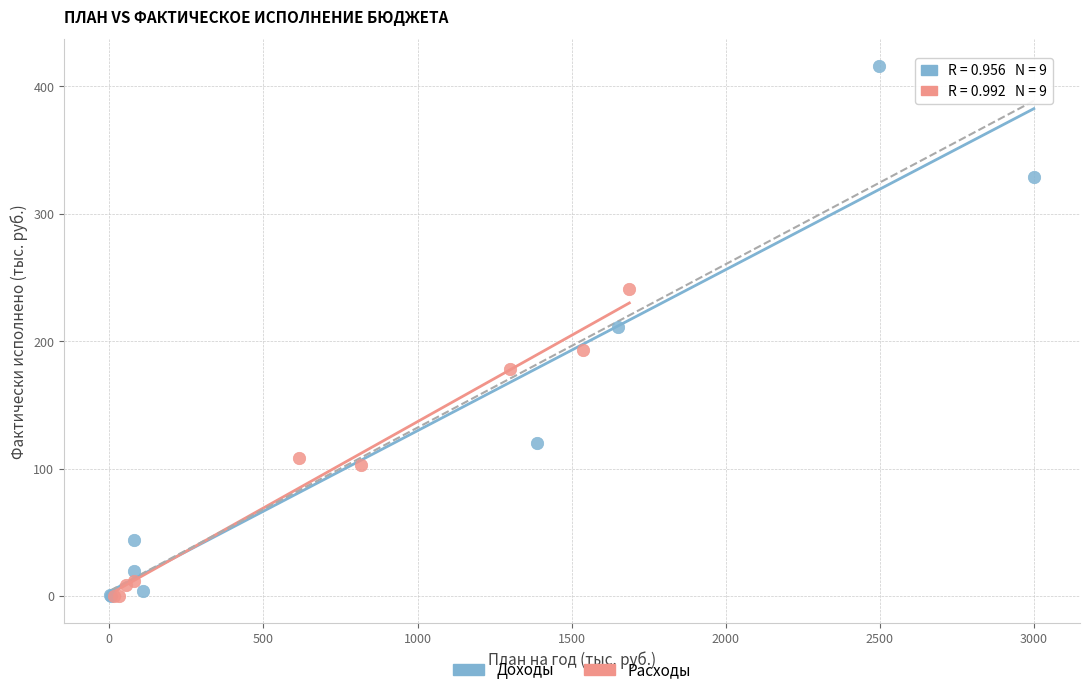

Which series has the largest Y range (max minus min)?

Доходы